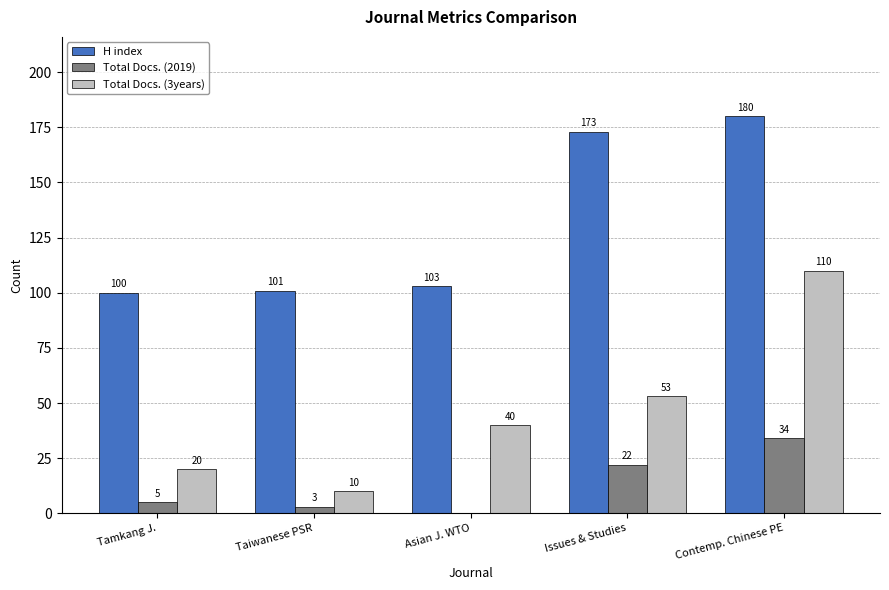

Does the chart contain stacked bars?

No